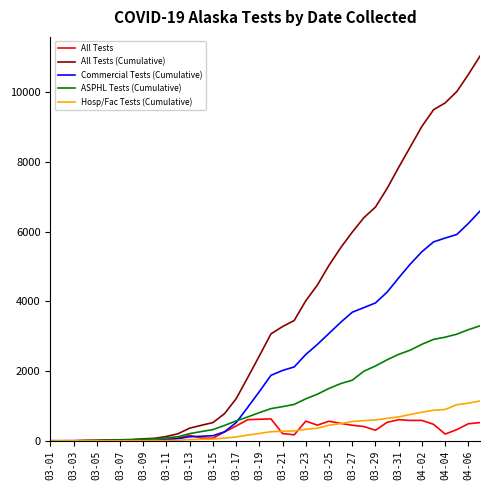

Which series has the widest spread of values?

All Tests (Cumulative)